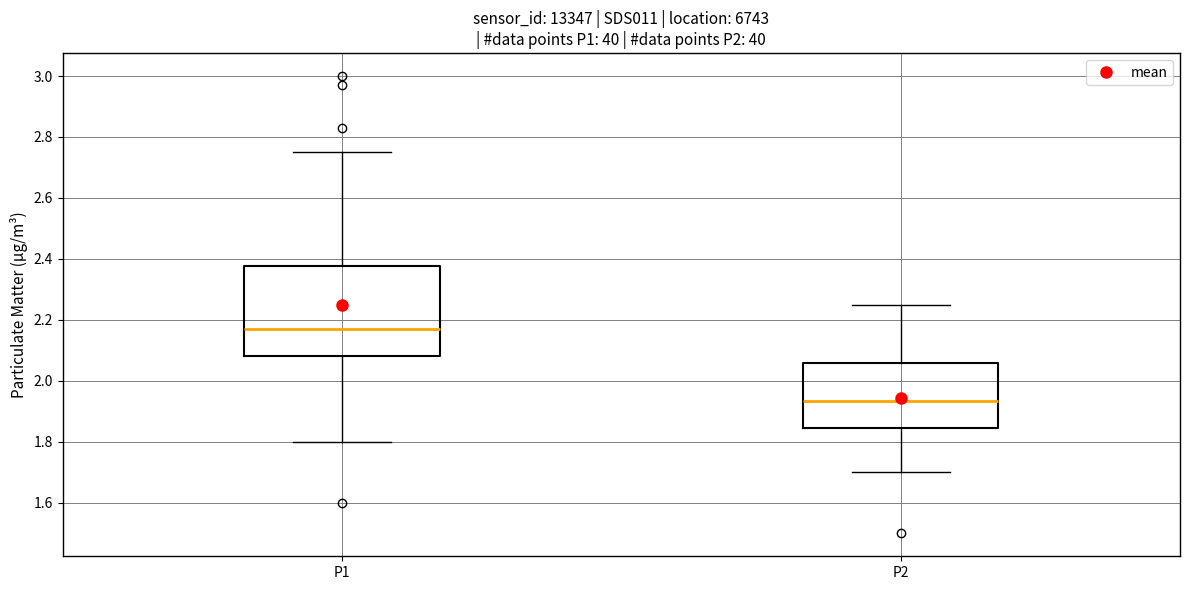

Reading left to right, read every box against the y-axis: the position of its median line, the range the box covers, and the ends of its whiskers. The values are not printed on the chart, so give them approximately, as read against the axis.

P1: median 2.18, box 2.08 to 2.38, whiskers 1.80 to 2.76
P2: median 1.94, box 1.84 to 2.06, whiskers 1.70 to 2.26